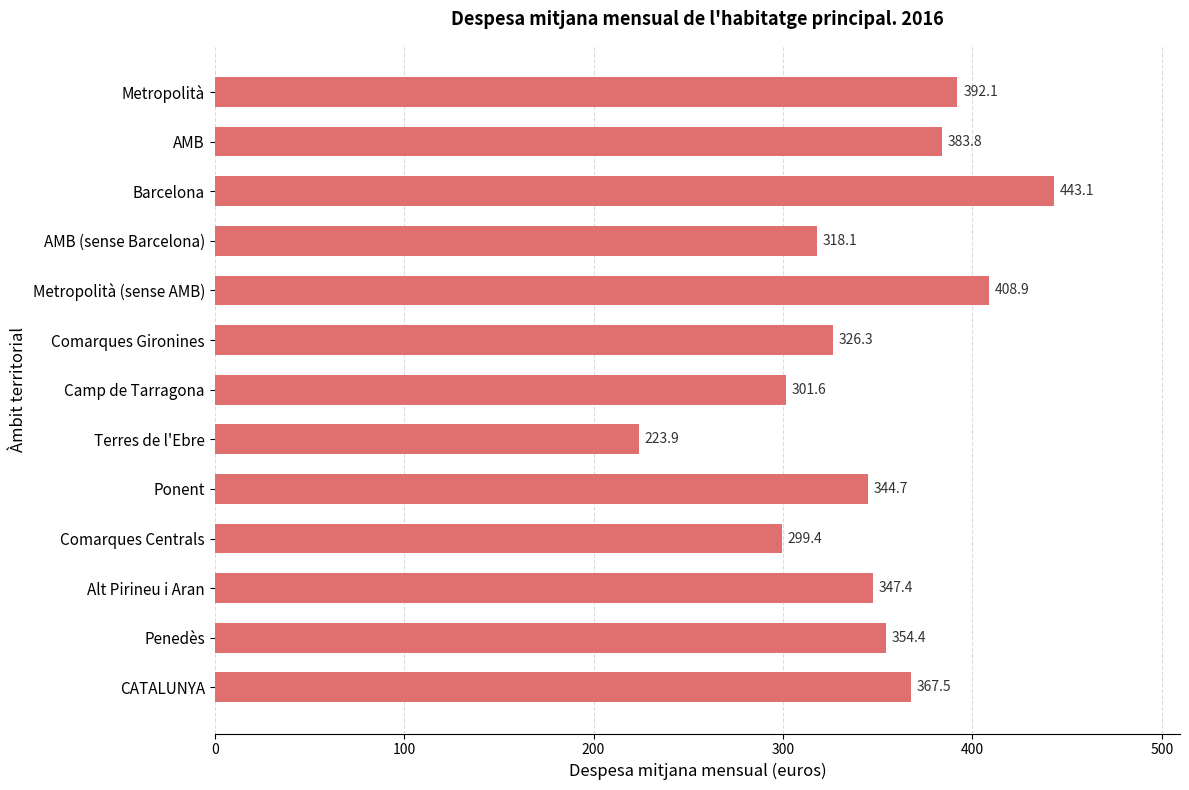

What is the minimum value shown in the chart?

223.9